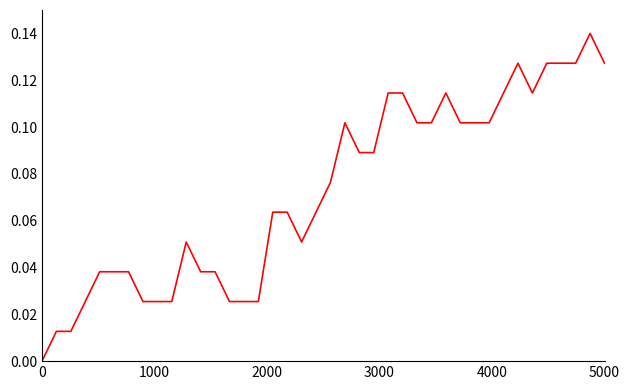

The chart shows a value of 0.0 at 0. True or false?

True